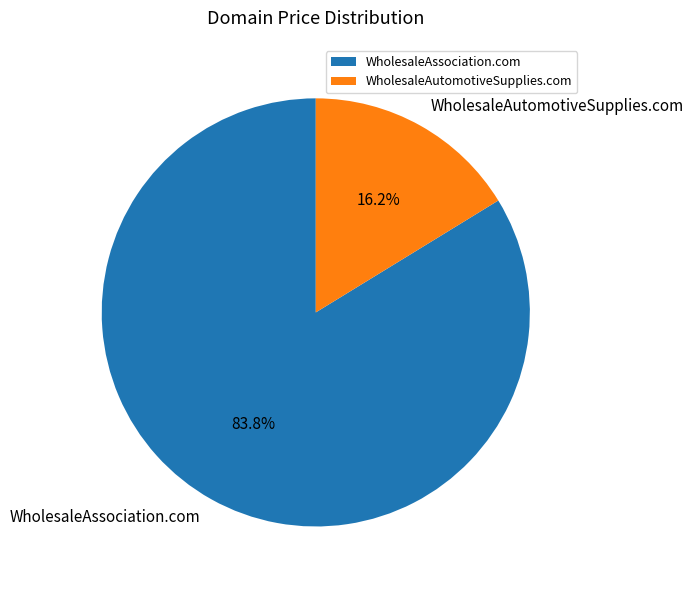

Which has a higher value, WholesaleAssociation.com or WholesaleAutomotiveSupplies.com?

WholesaleAssociation.com